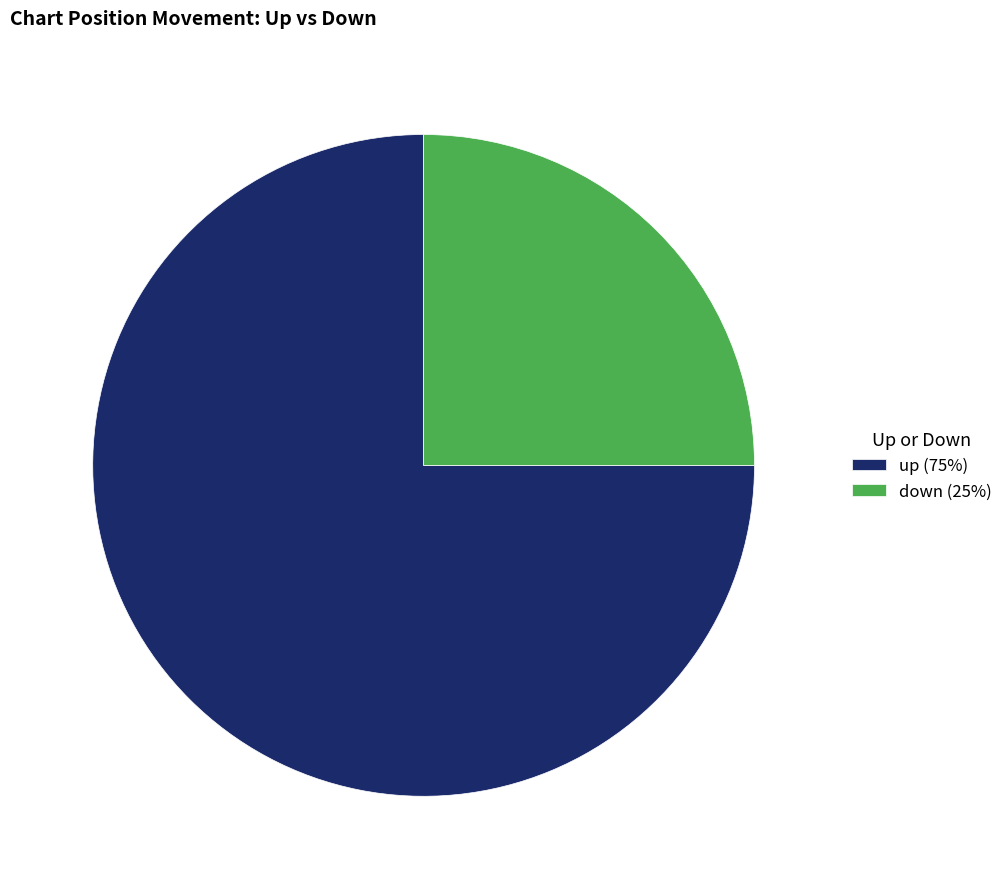

True or false: down accounts for 16% of the total.

False